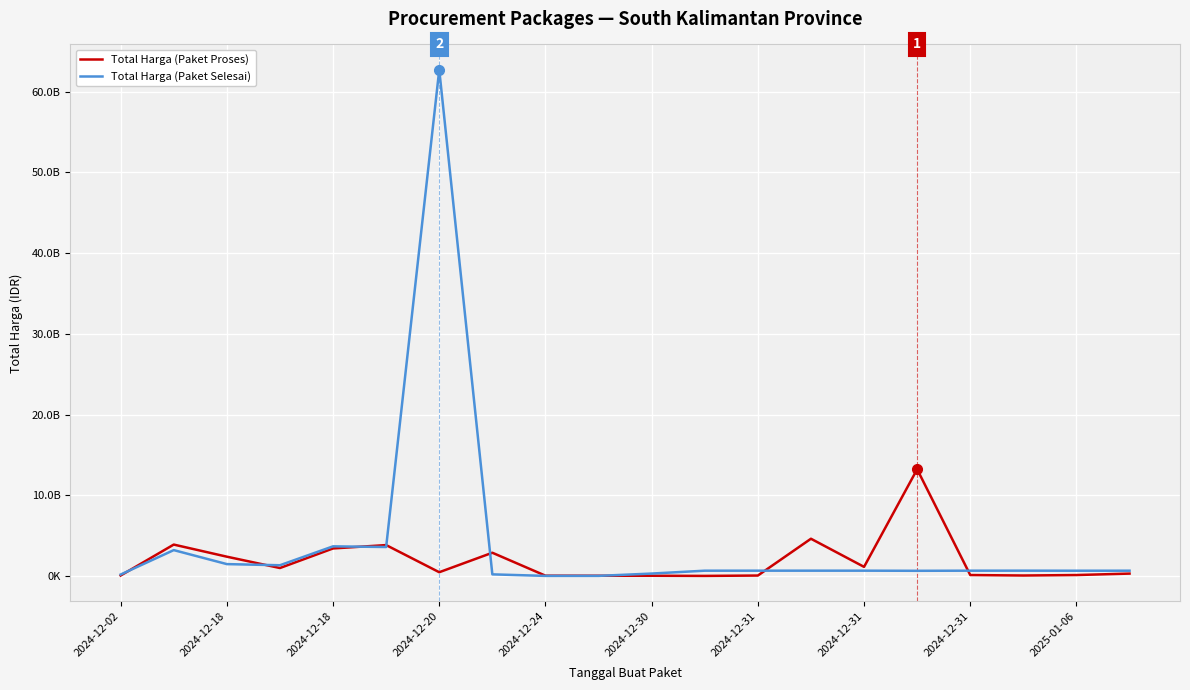

What are all the series names shown in the legend?

Total Harga (Paket Proses), Total Harga (Paket Selesai)